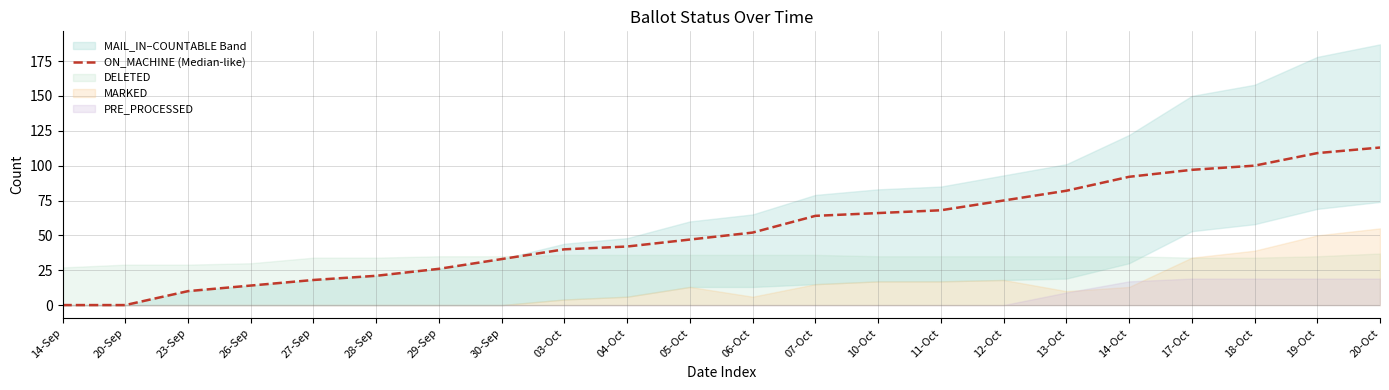

What is the label of the 21st point from the left?

19-Oct